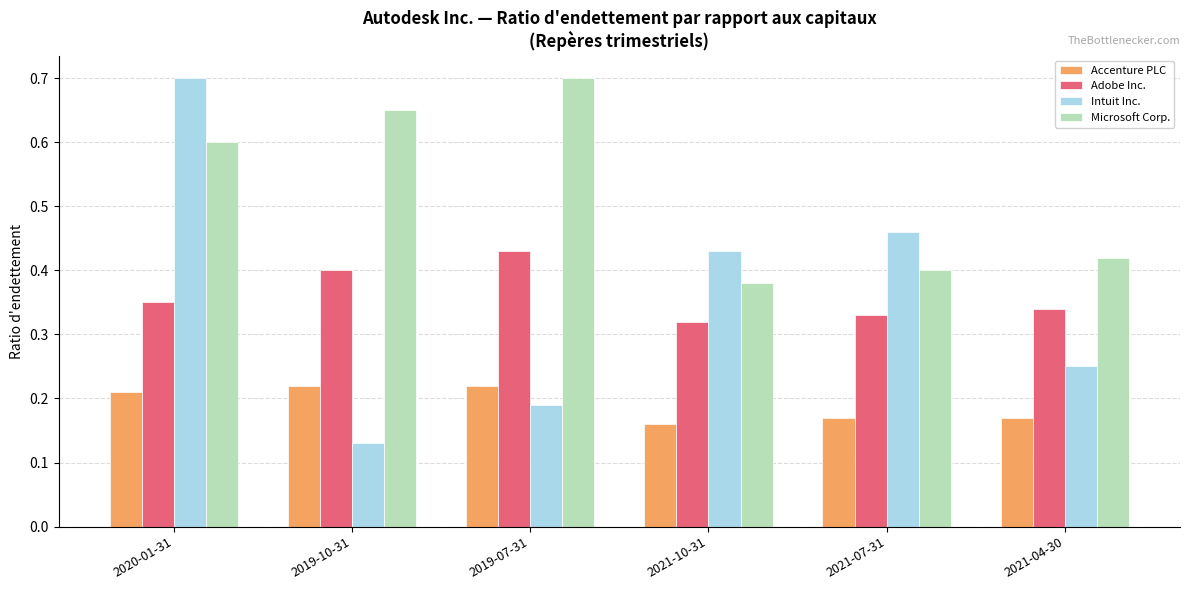

How many categories are shown in the chart?

6